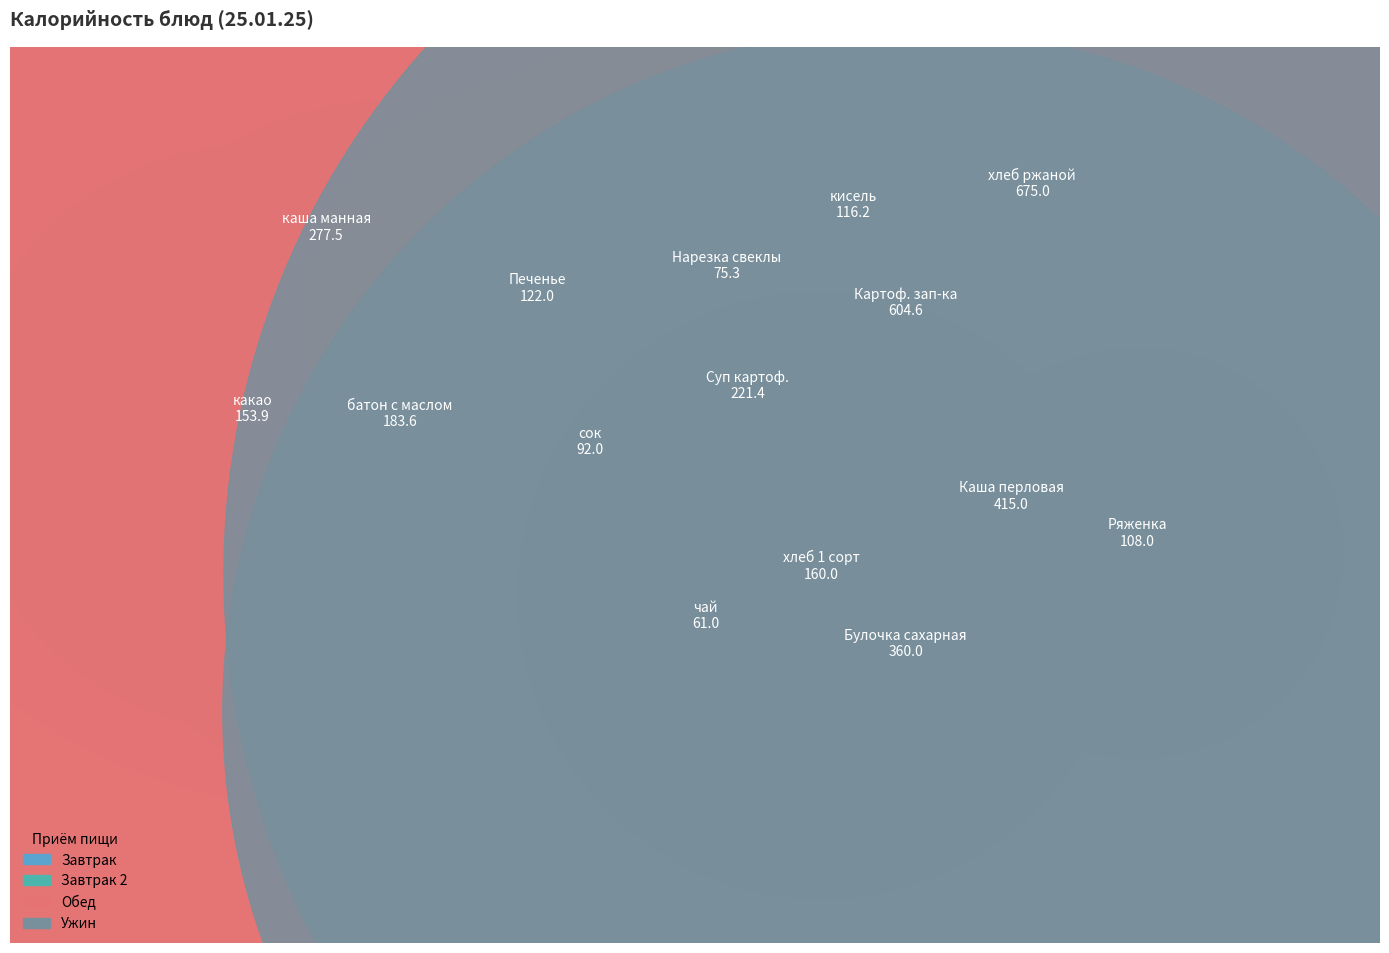

Combined, do Булочка сахарная and каша манная account for over 50%?

No